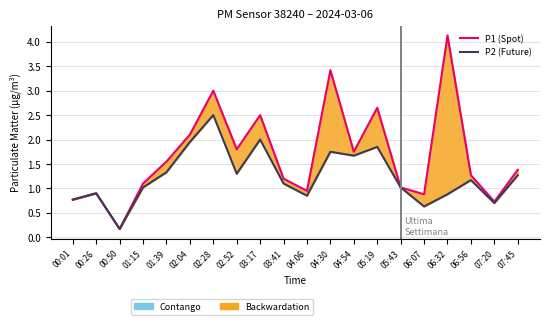

True or false: P2 (Future) and P1 (Spot) cross at least once.

False